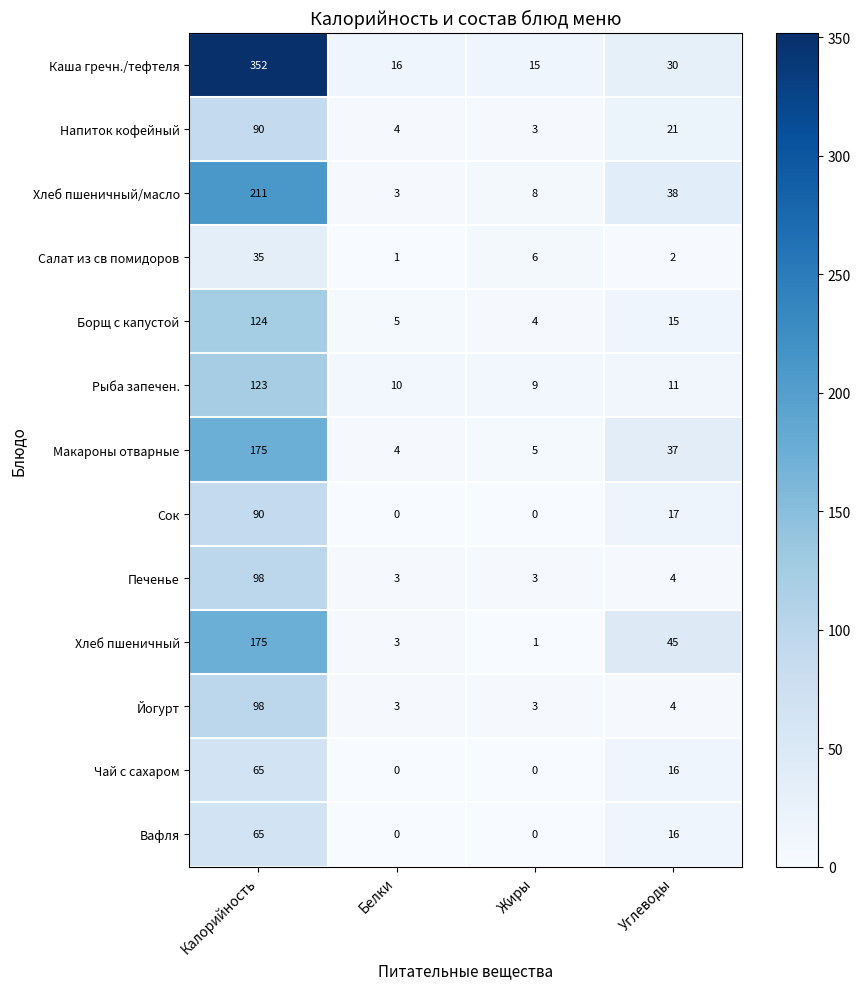

What is the difference between the maximum and minimum values in the Борщ с капустой series?

120